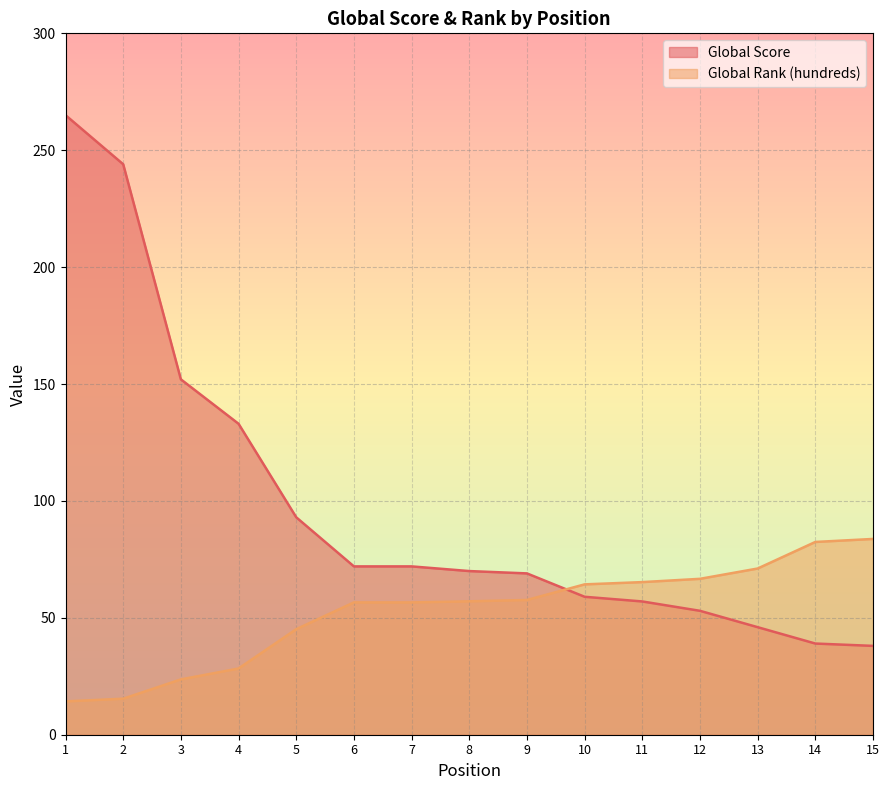

Where do Global Rank (hundreds) and Global Score first cross each other?

9 and 10